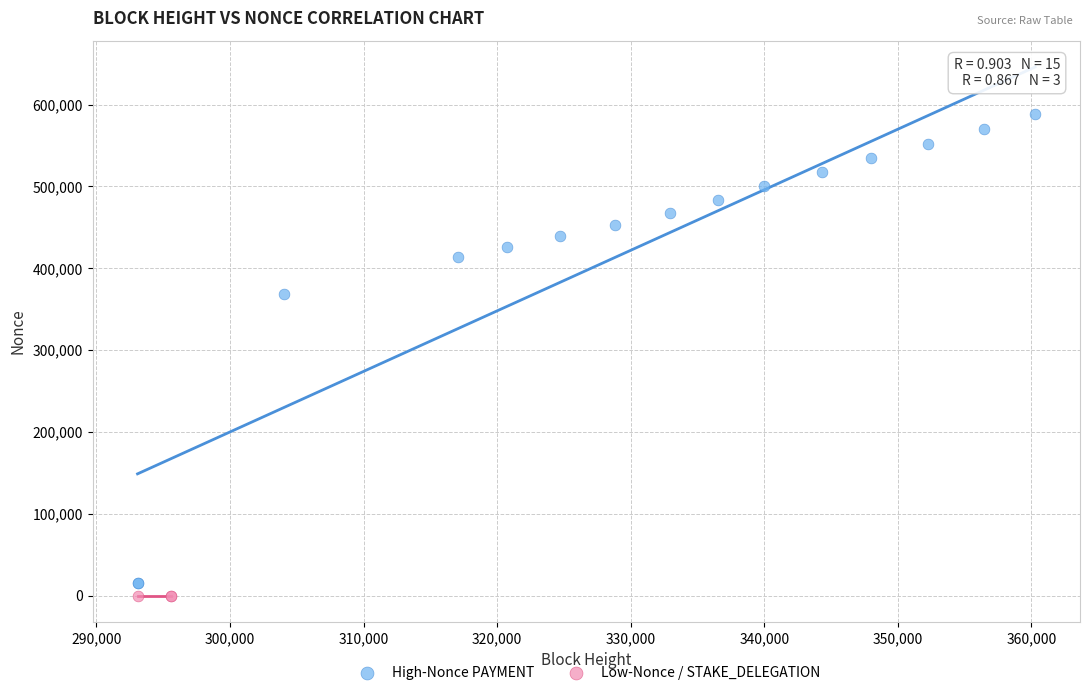

What are all the series names shown in the legend?

High-Nonce PAYMENT, Low-Nonce / STAKE_DELEGATION